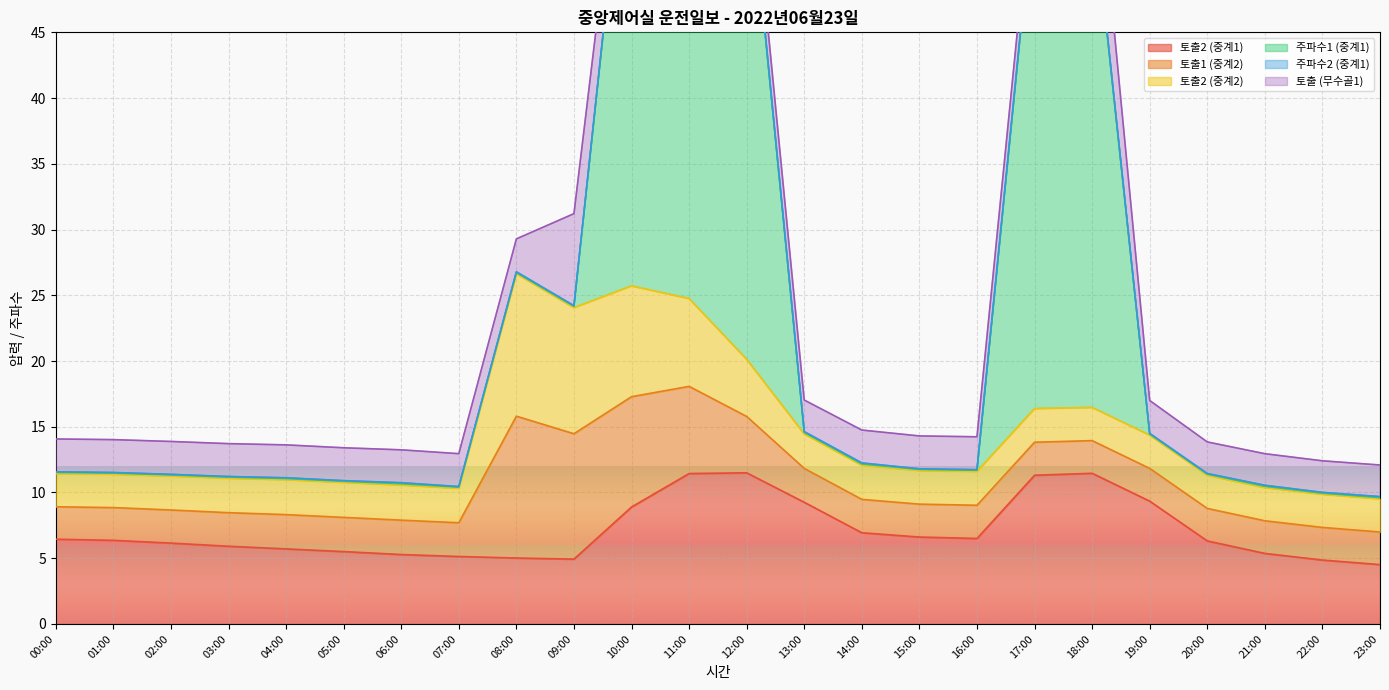

What is the lowest value of the 토출2 (중계2) series?

2.5